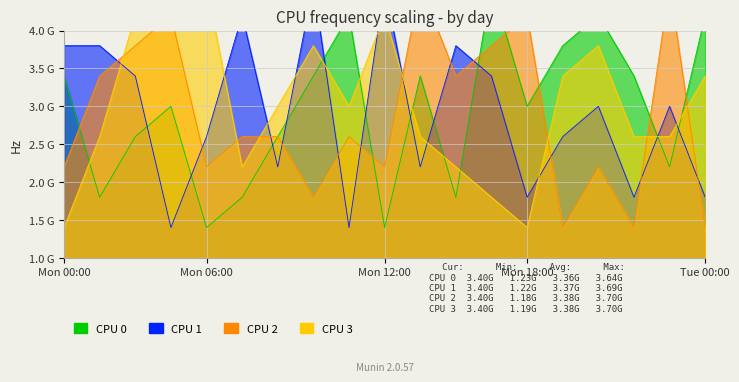

Which category has the highest value in the CPU 3 series?

6